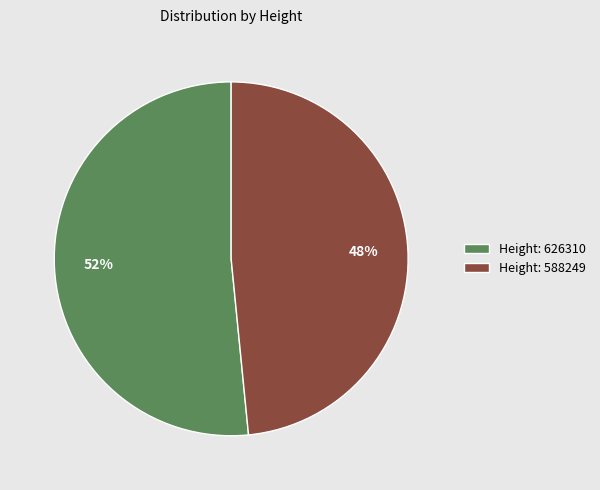

How many segments does this pie chart have?

2